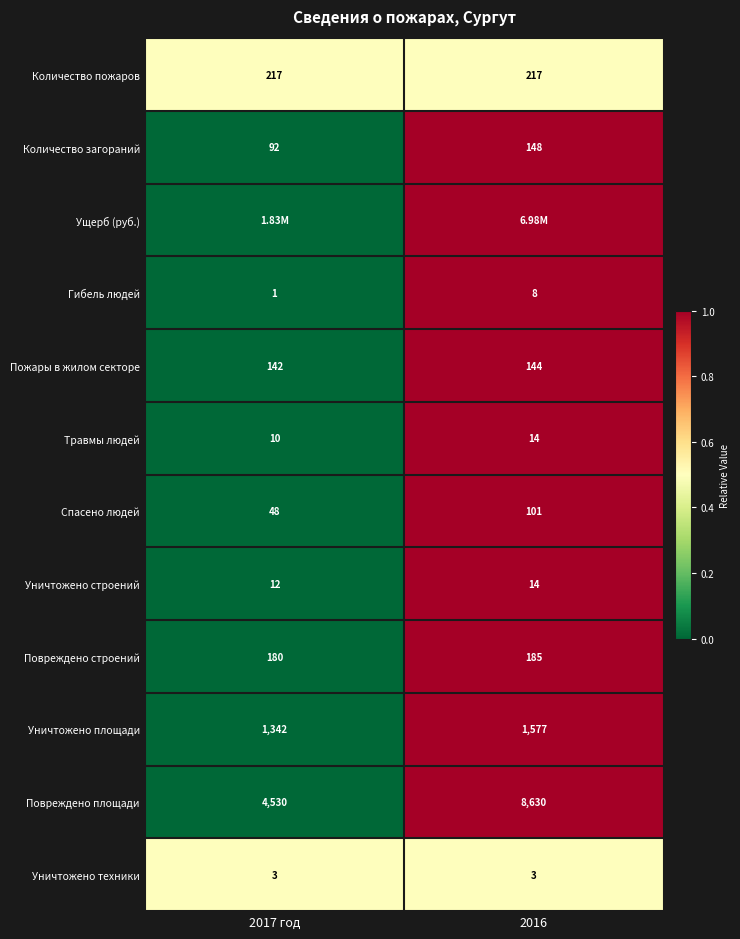

What is the sum of the Пожары в жилом секторе values at 2016 and 2017 год?

286